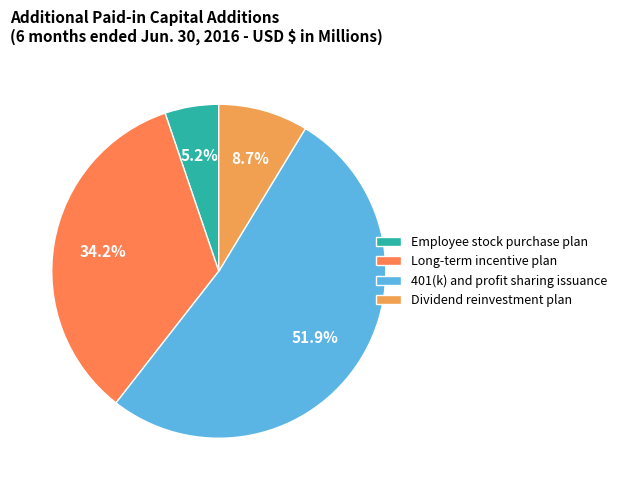

How many slices are in this pie chart?

4